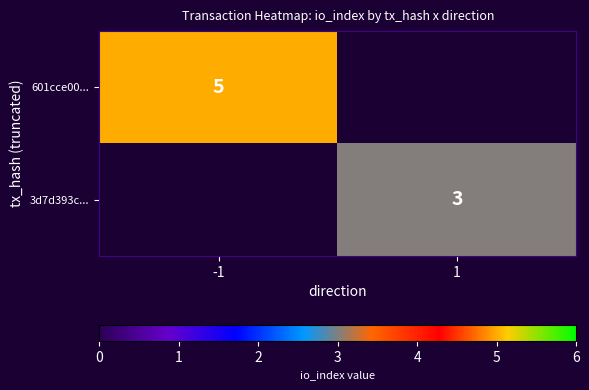

The 601cce00... series shows 5 at -1. True or false?

True